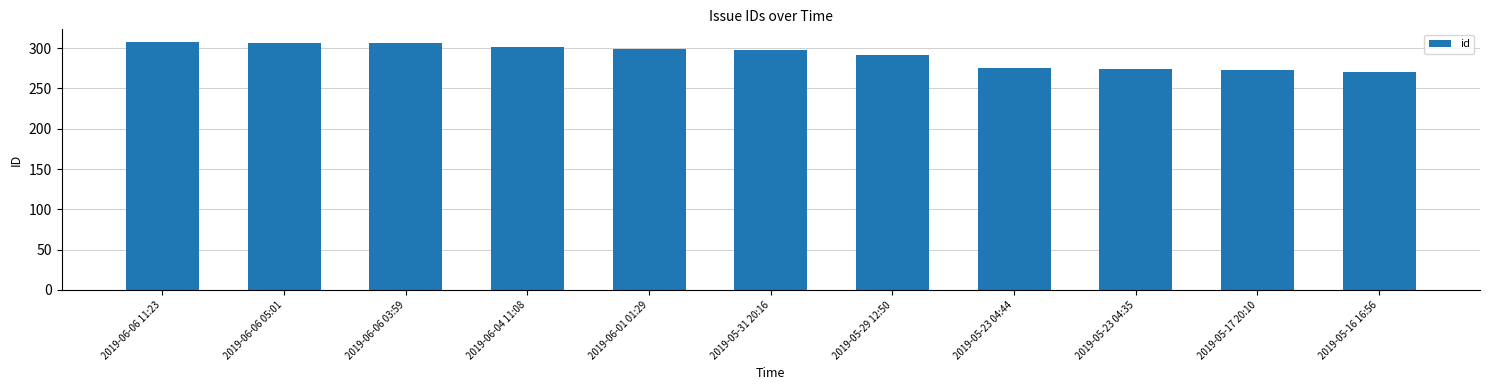

What is the value of the 11th bar from the left?

270